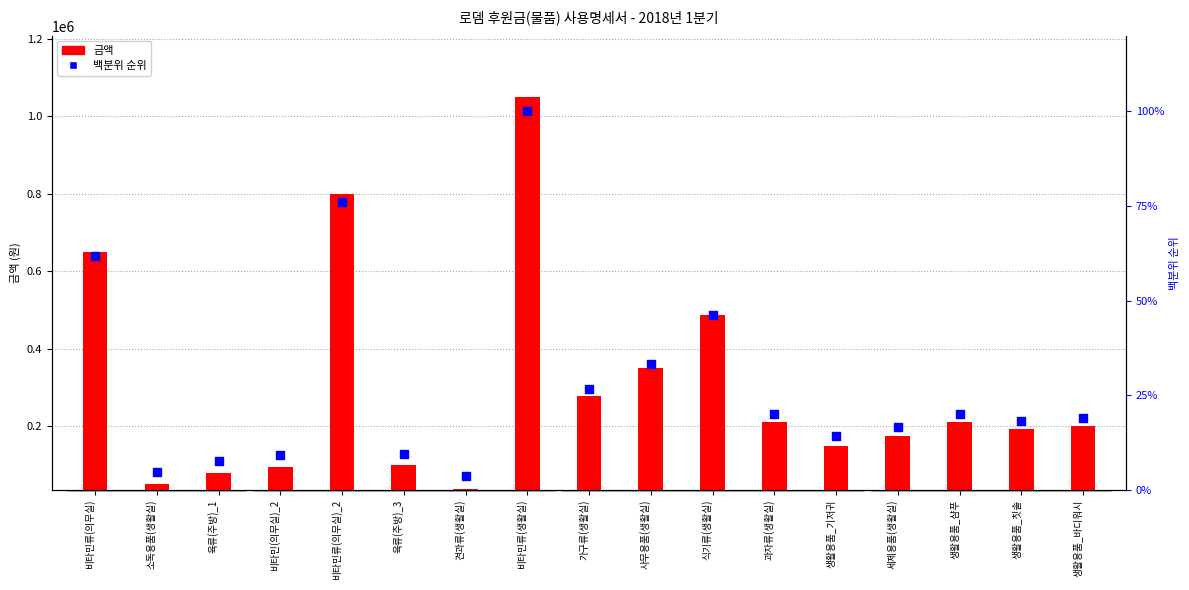

Which series contains the highest Y value?

금액